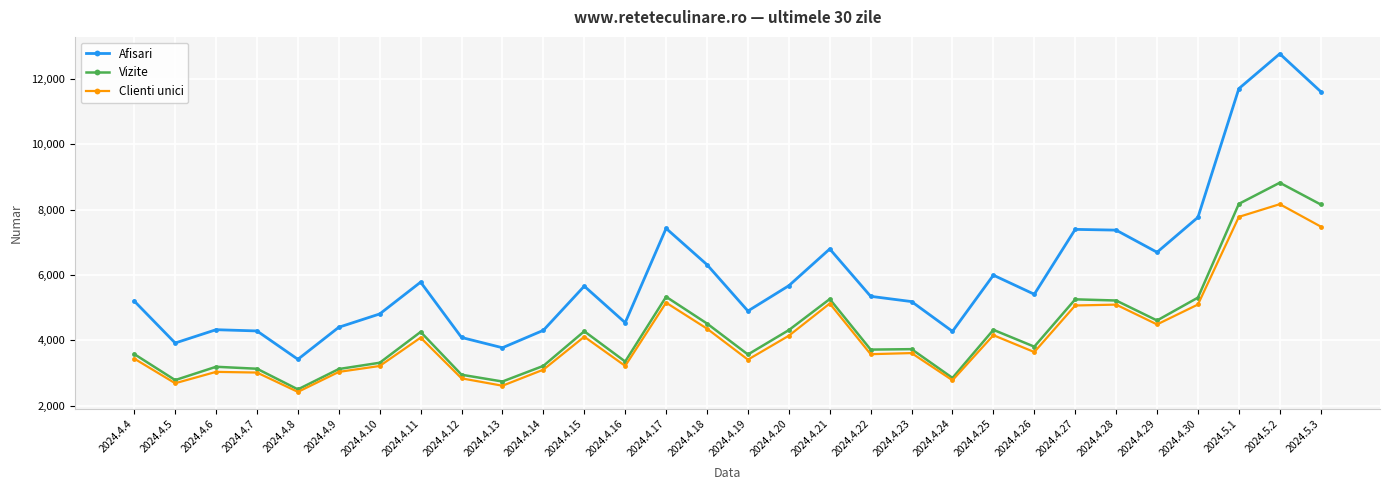

How many lines are shown in the chart?

3